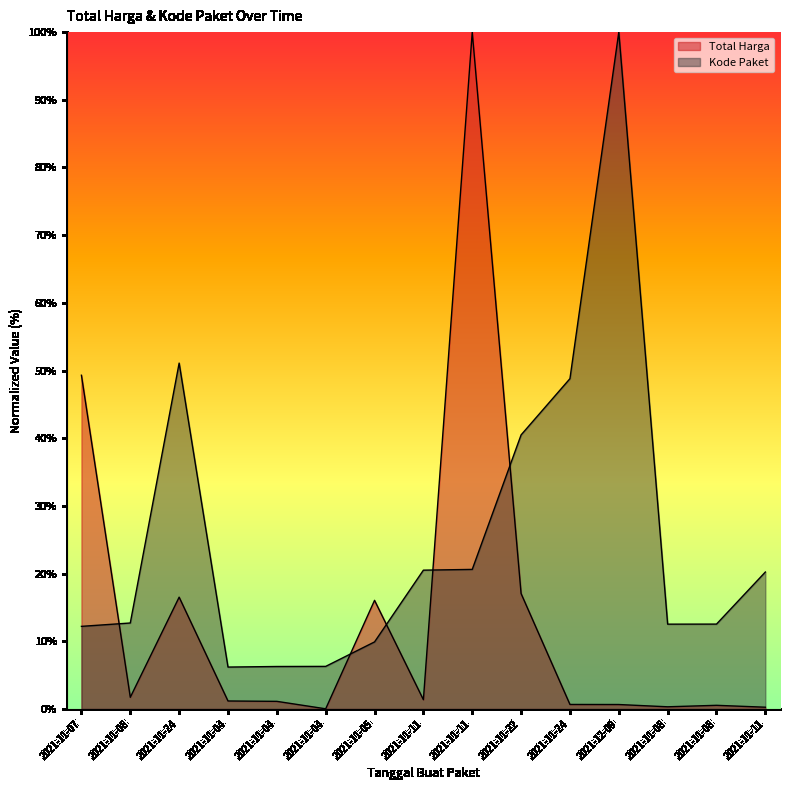

What is the label of the 6th point from the left?

2021-11-04